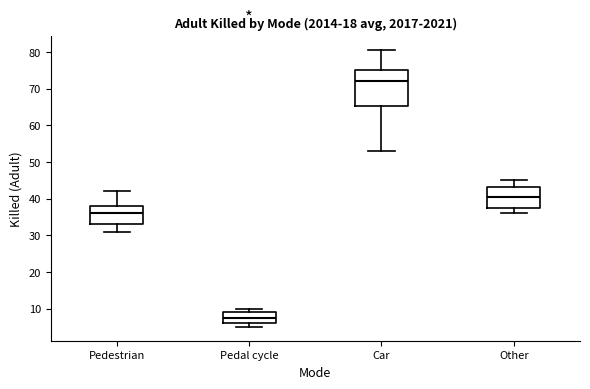

Which box has the highest median line?

Car